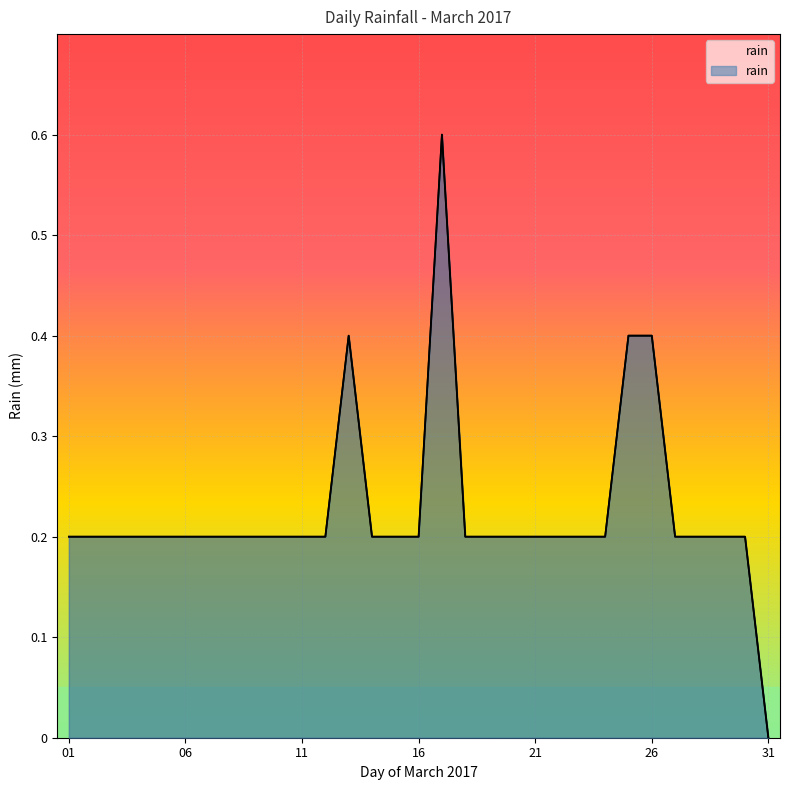

Which label corresponds to the smallest value in the chart?

31